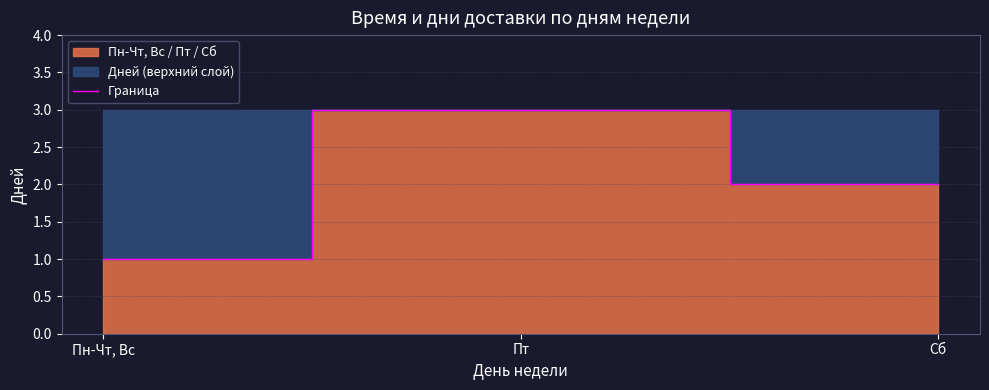

True or false: Граница has a value of 2 at Сб.

True